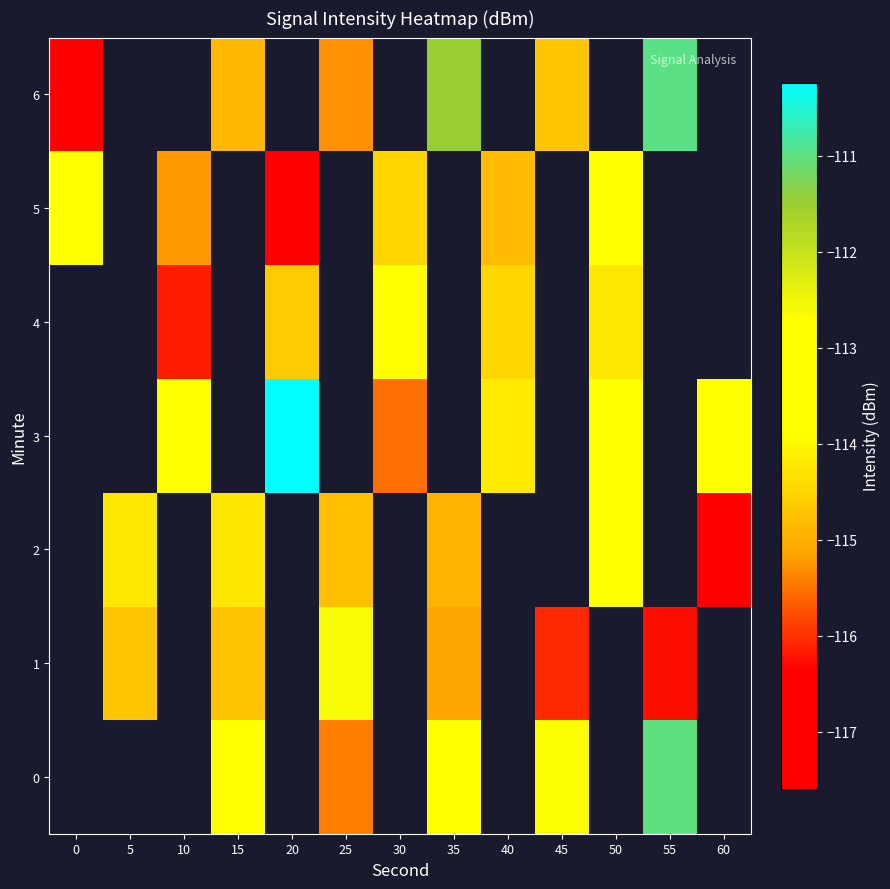

The 2 series shows -189.8 at 35. True or false?

False